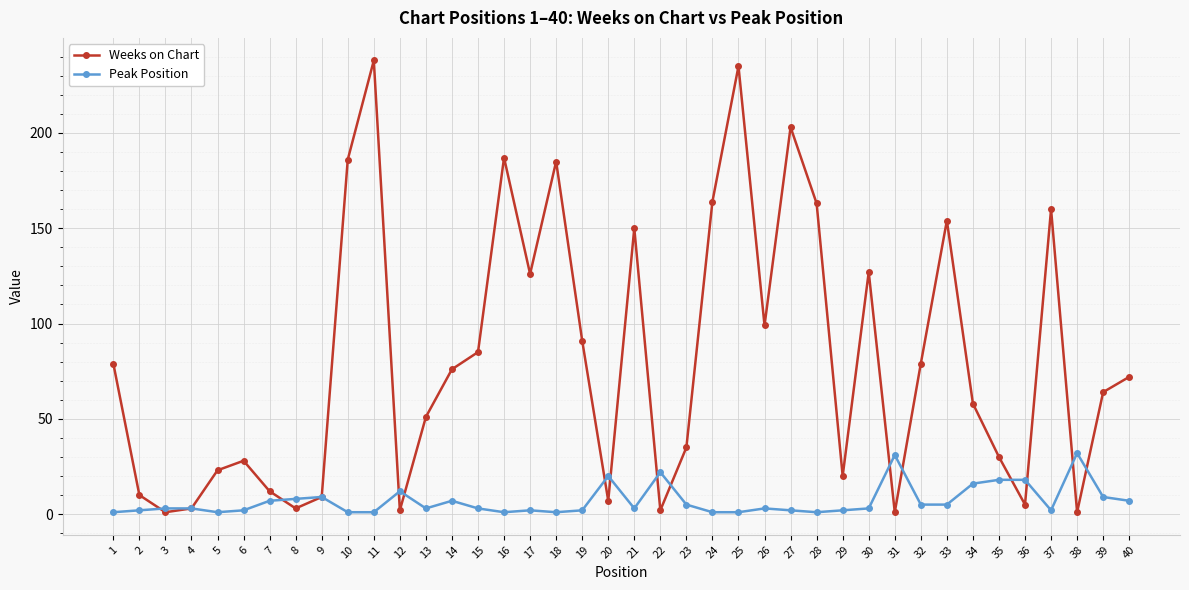

How many lines are shown in the chart?

2